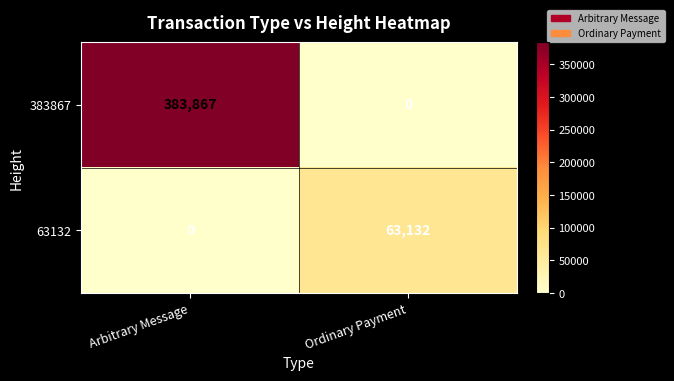

At which label does 383867 reach its minimum?

Ordinary Payment